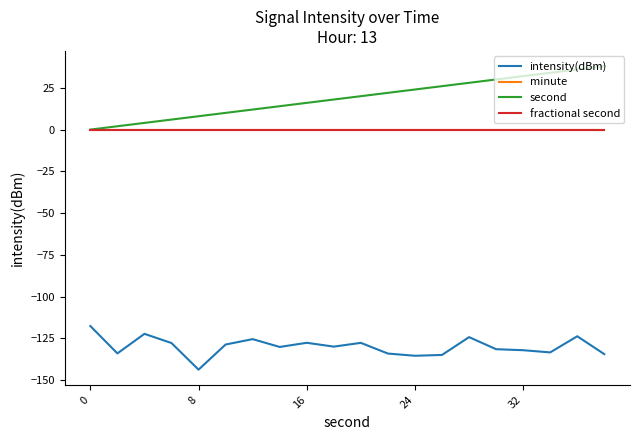

Does the chart display data point markers on the line(s)?

No